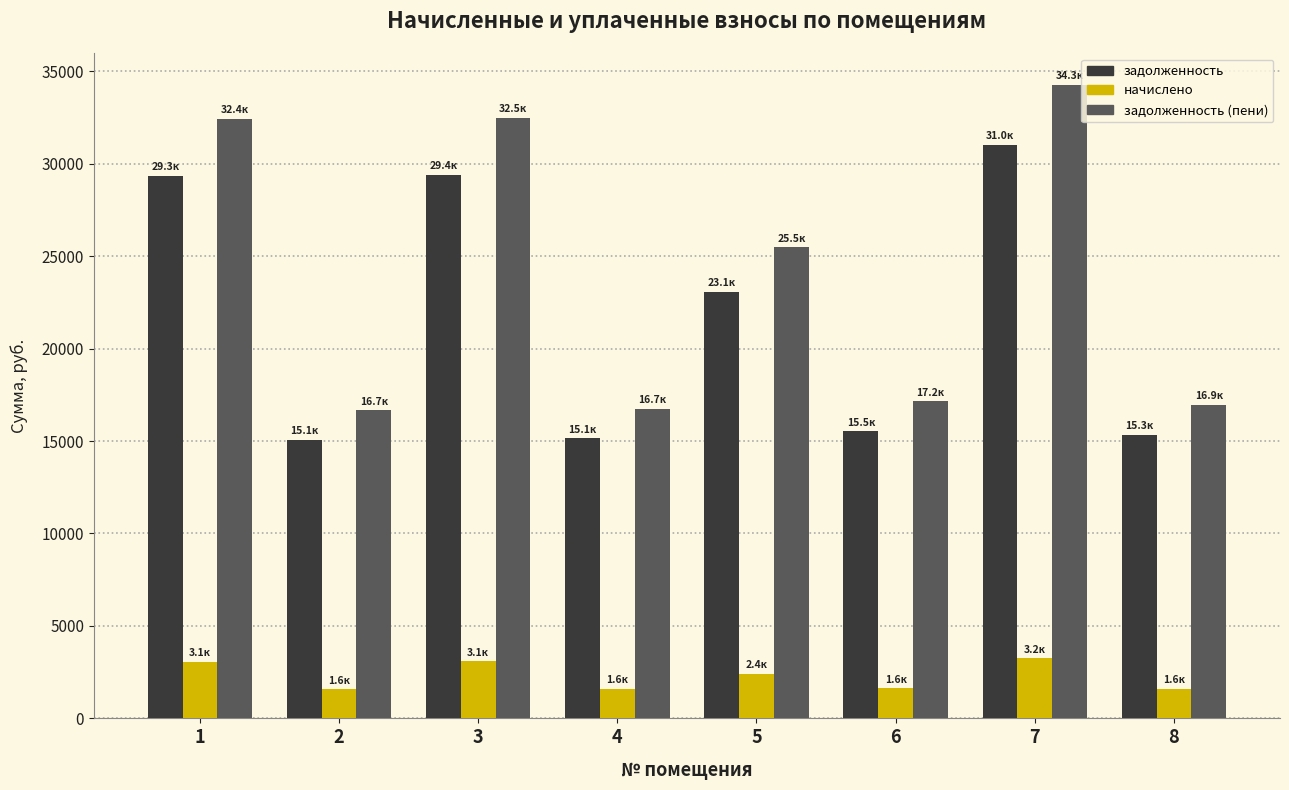

Which series has the largest total across all categories?

задолженность (пени)